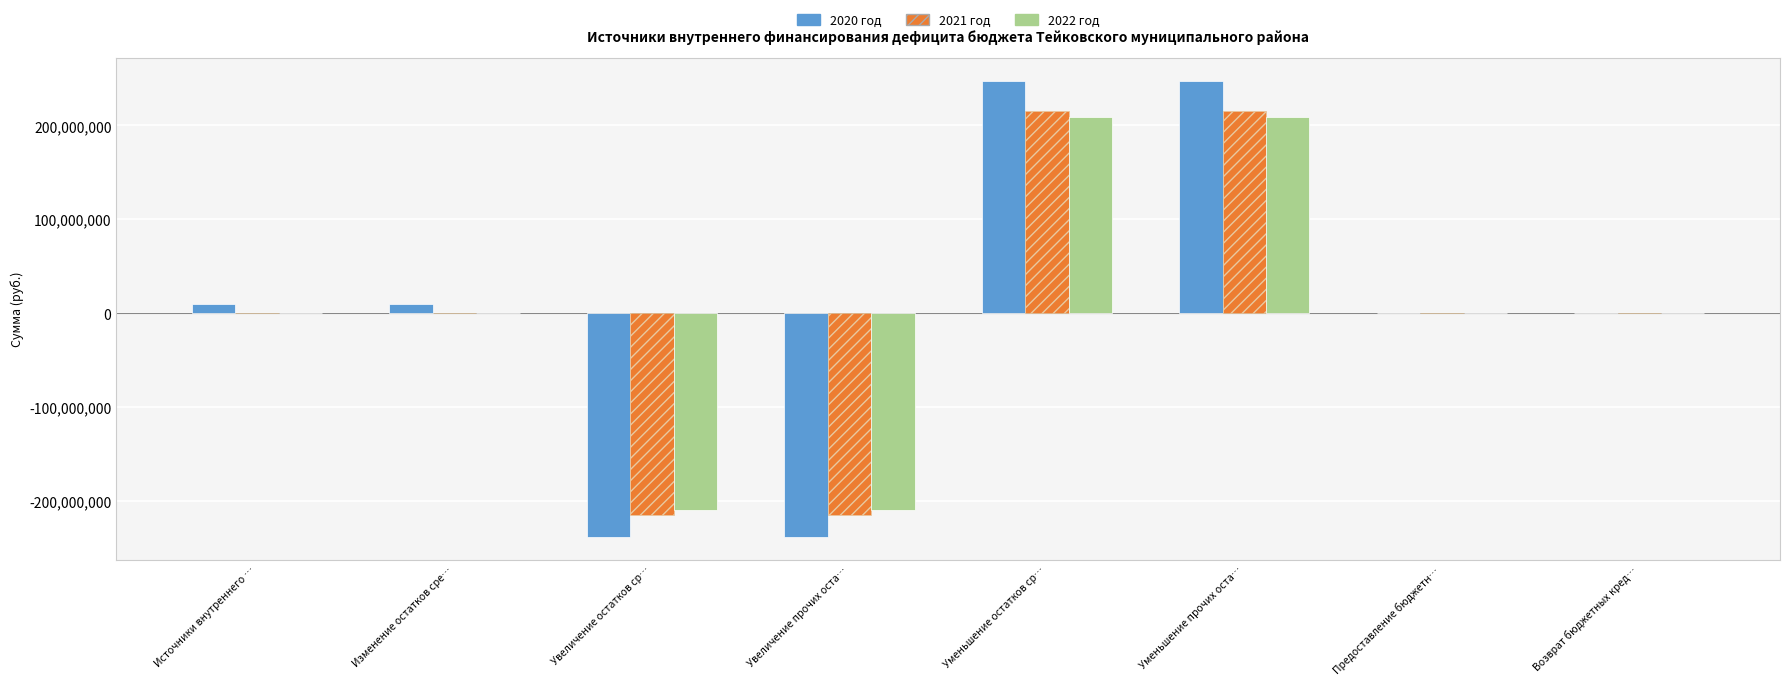

The 2022 год series shows 288042780.8 at Изменение остатков сре…. True or false?

False